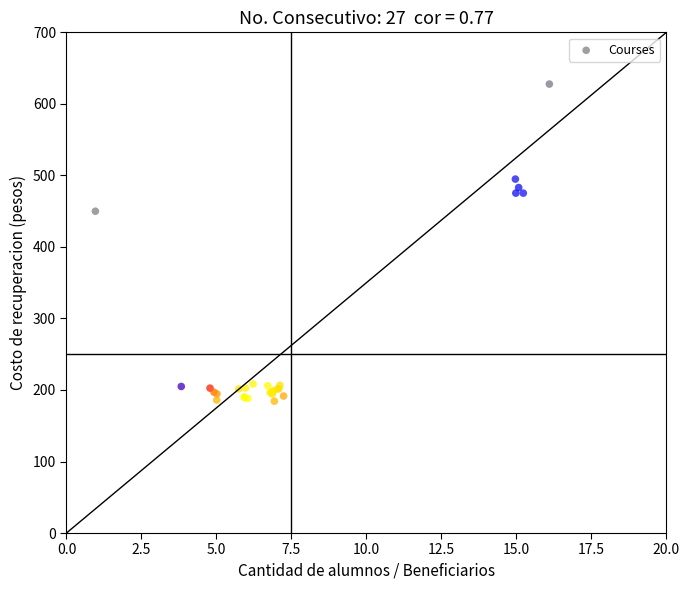

What Y value in the scatter plot is closest to 405?

449.9